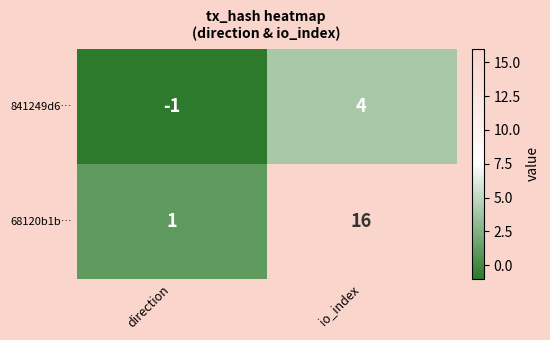

Which series has the widest spread of values?

68120b1b…